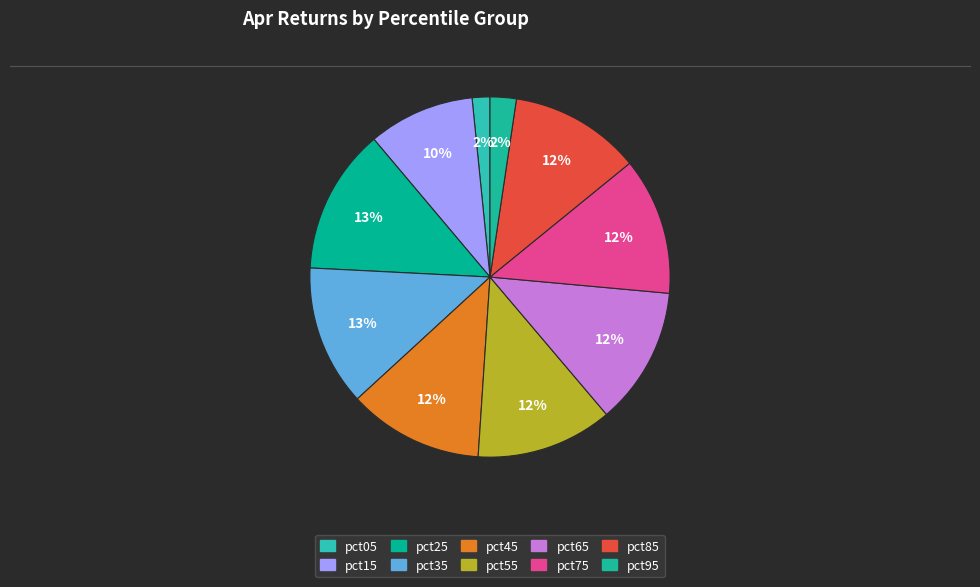

How many slices are in this pie chart?

10